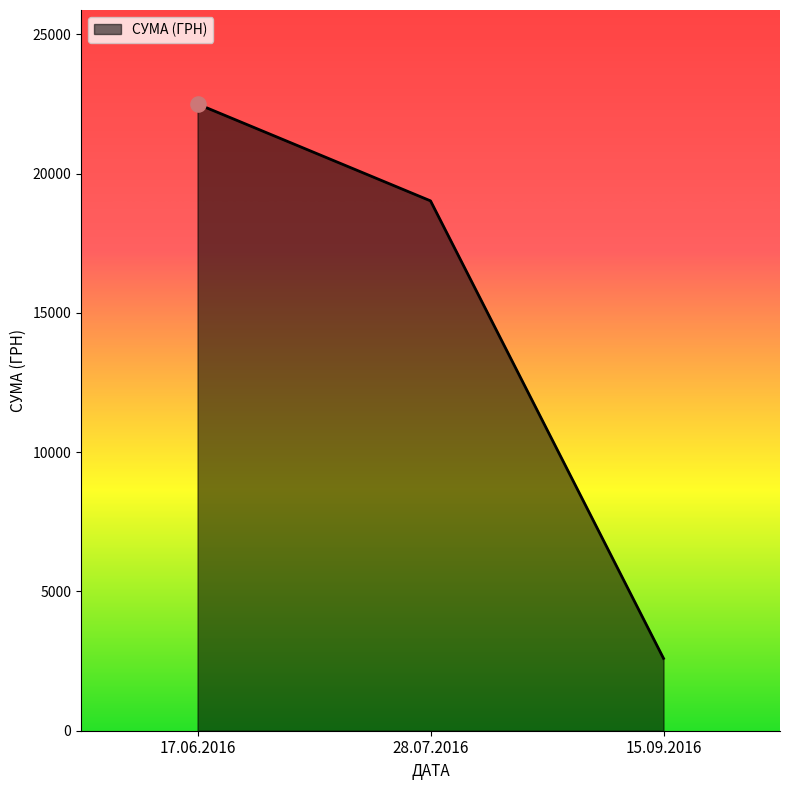

Approximately how many times larger is the value at 28.07.2016 compared to 17.06.2016?

0.8